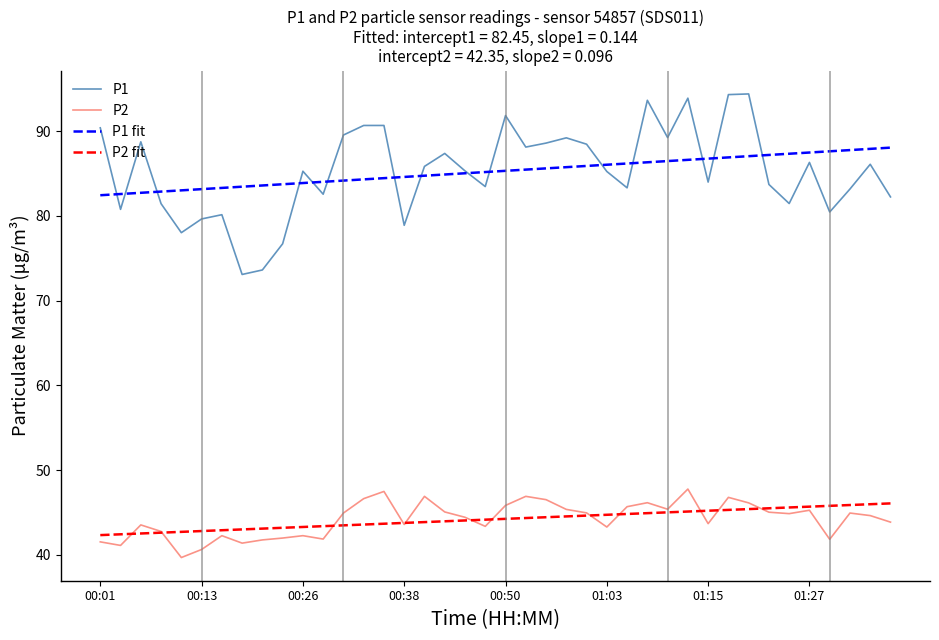

Which series has the largest range (max minus min)?

P1